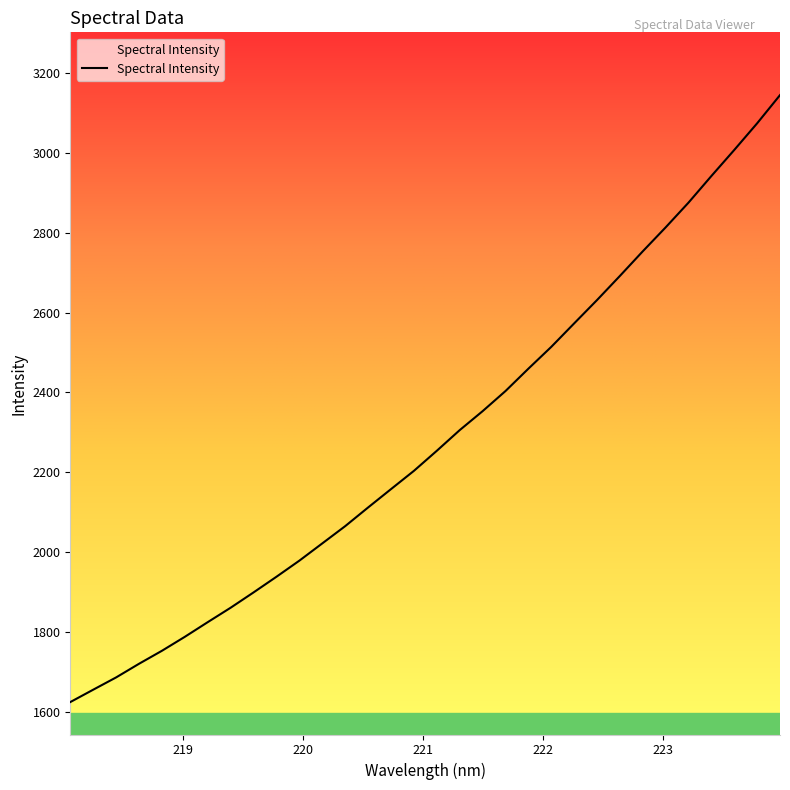

What is the difference between the maximum and minimum values?

1520.3